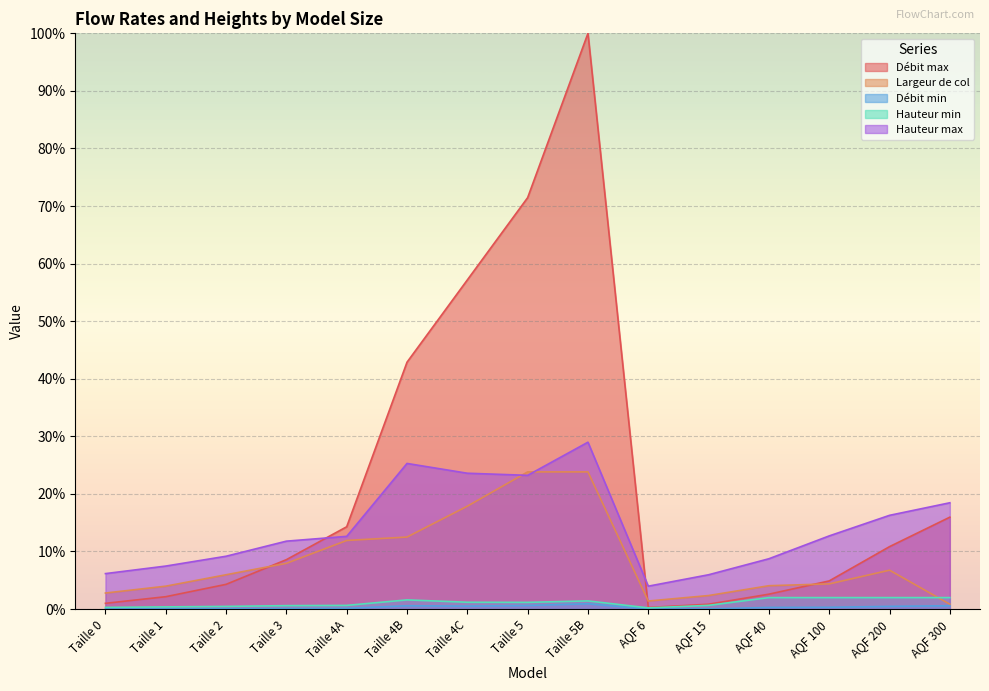

Read the Largeur de col value at Taille 5B.

23.8